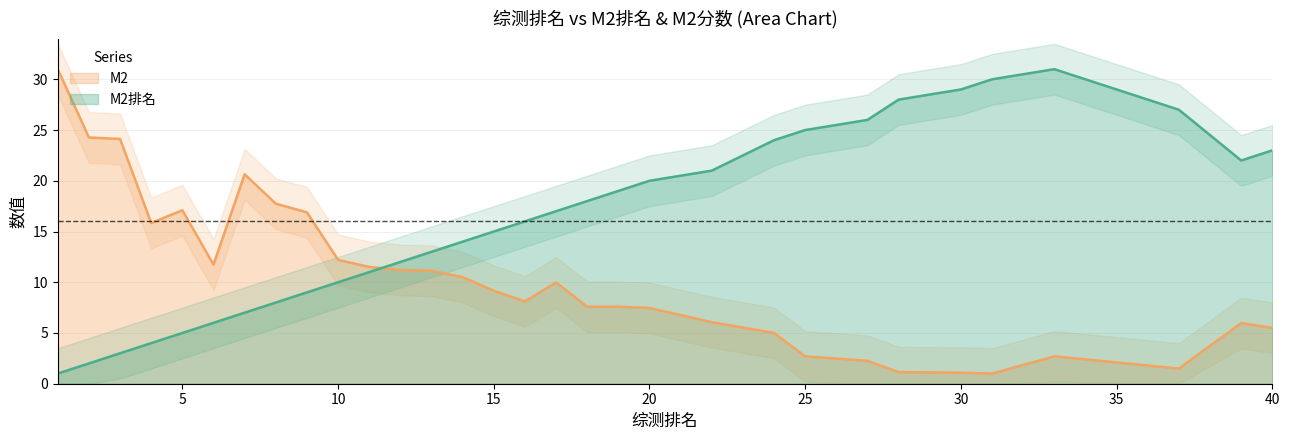

Is the value of M2 at 30 greater than the value of M2排名 at 18?

No